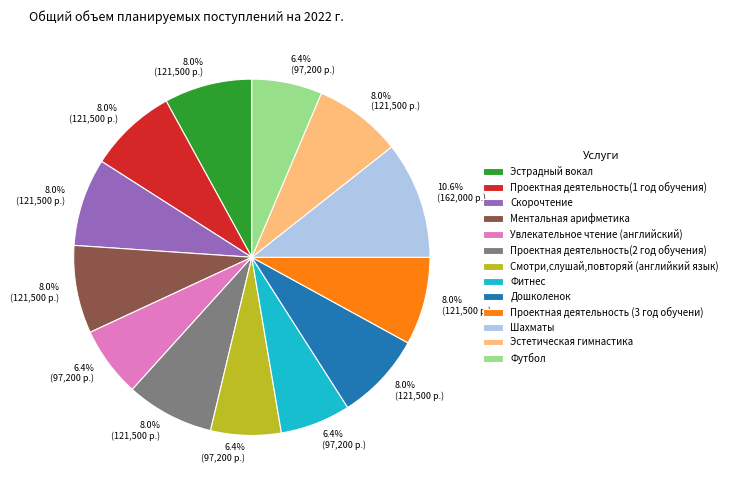

Is it true that Проектная деятельность(1 год обучения) is 2% of the pie?

False